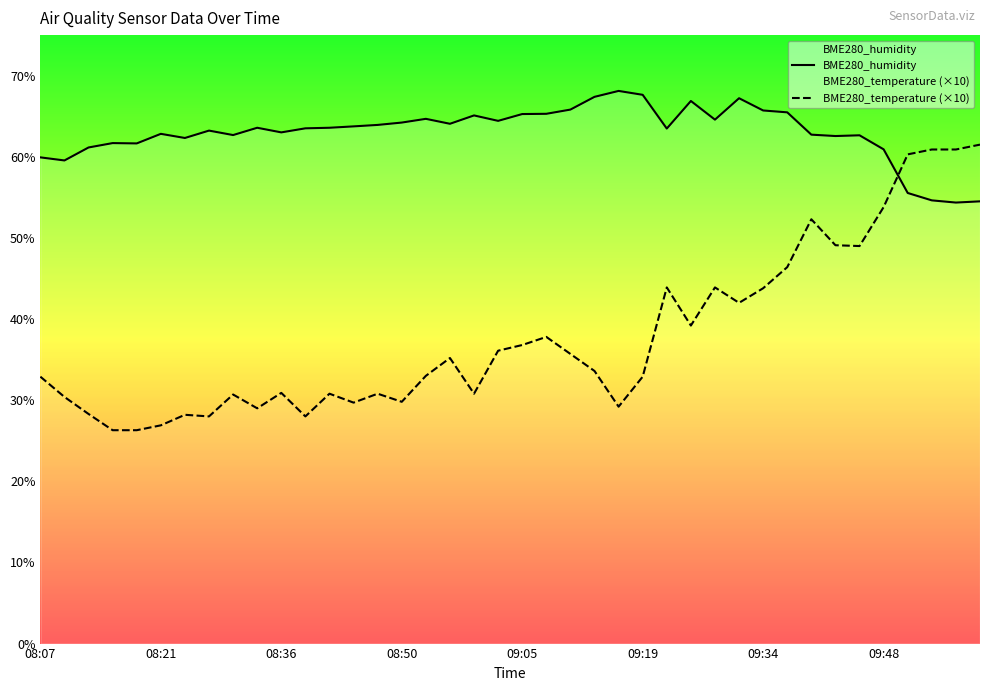

At which category is the sum across all series the highest?

39